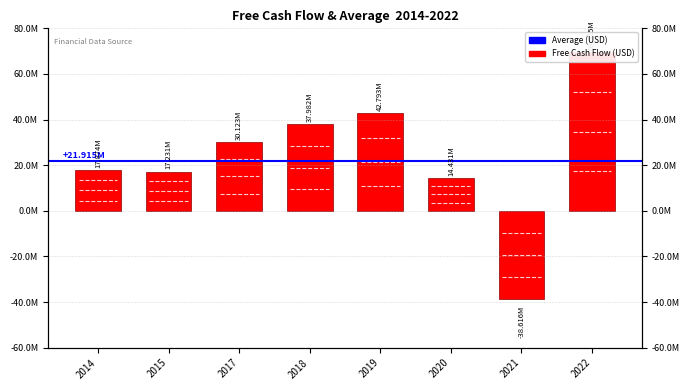

What is the value of the 8th bar from the left?

69525000